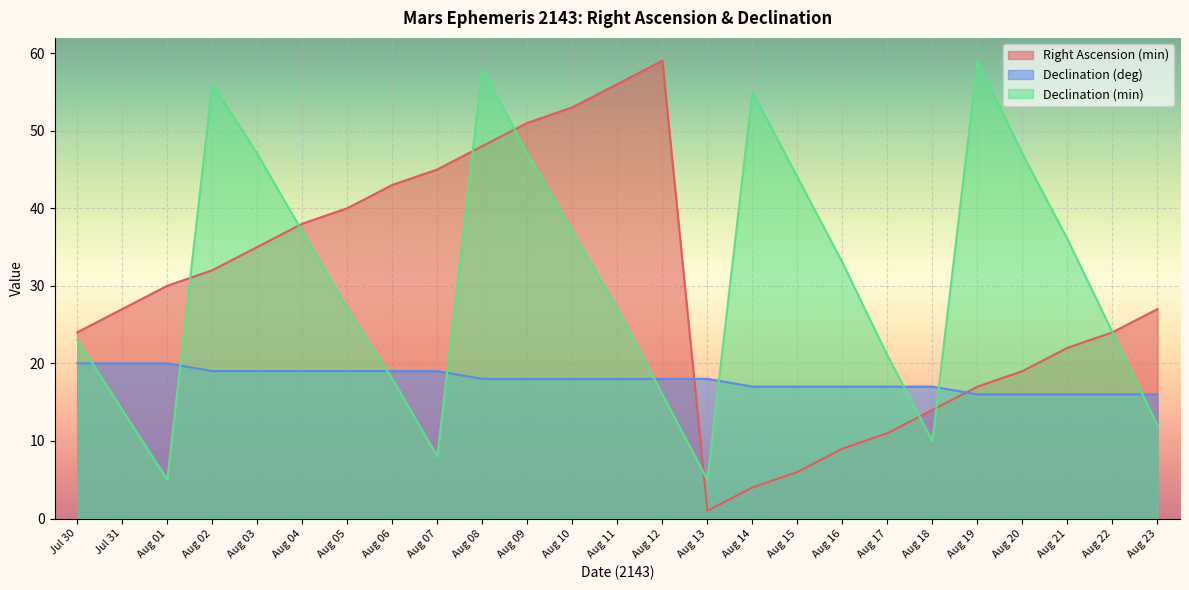

What is the sum of all Declination (deg) values?

447